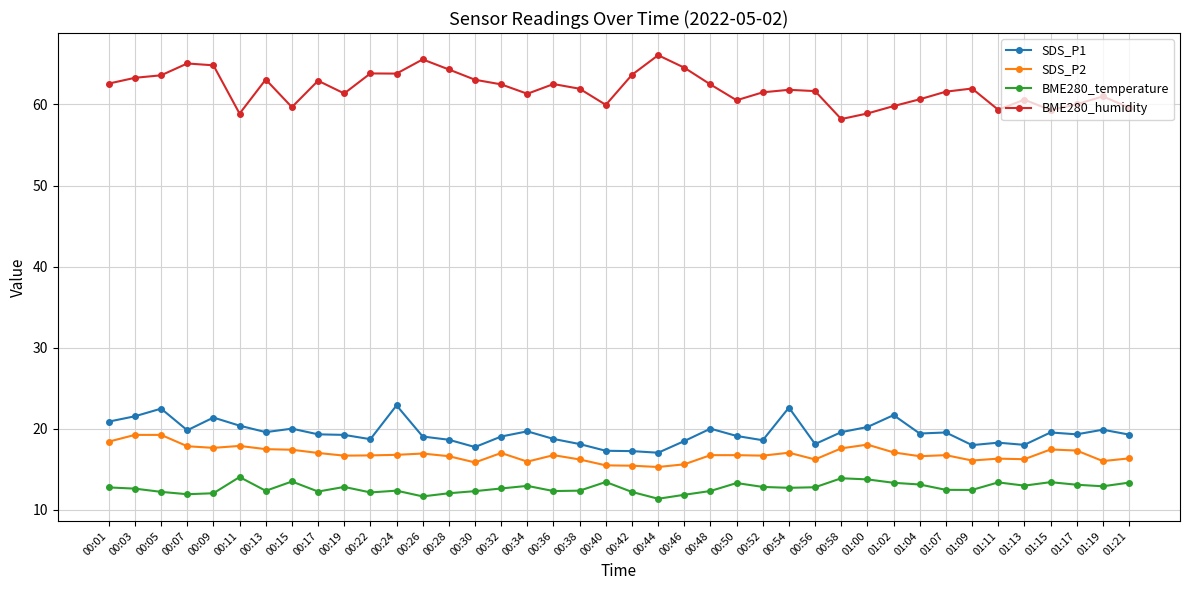

Rank the series by their maximum value, from highest to lowest.

BME280_humidity, SDS_P1, SDS_P2, BME280_temperature